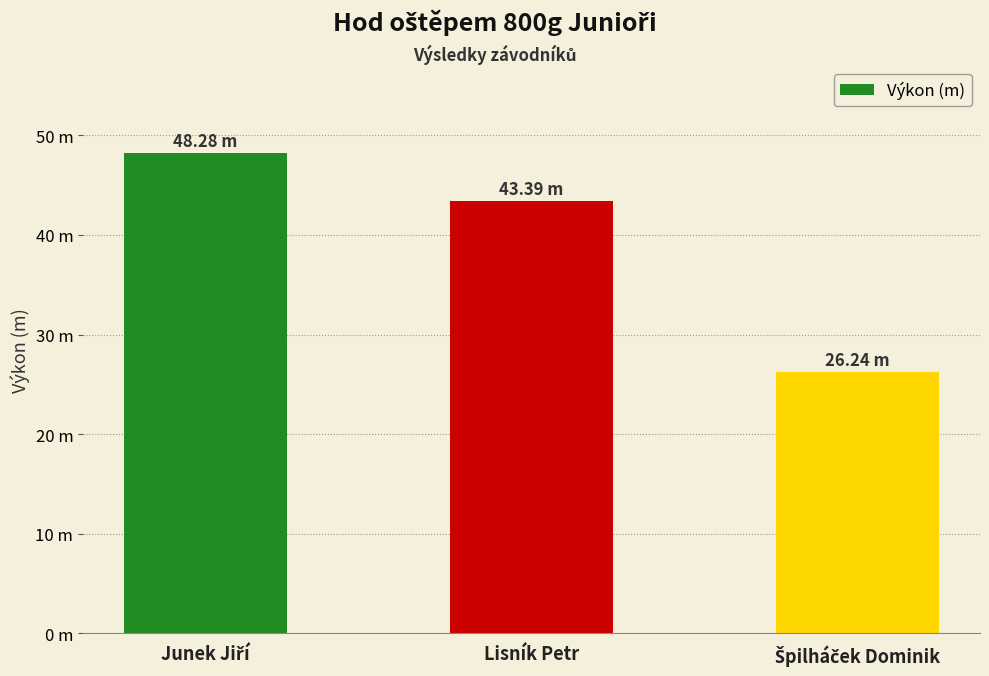

What is the label of the 2nd bar from the left?

Lisník Petr